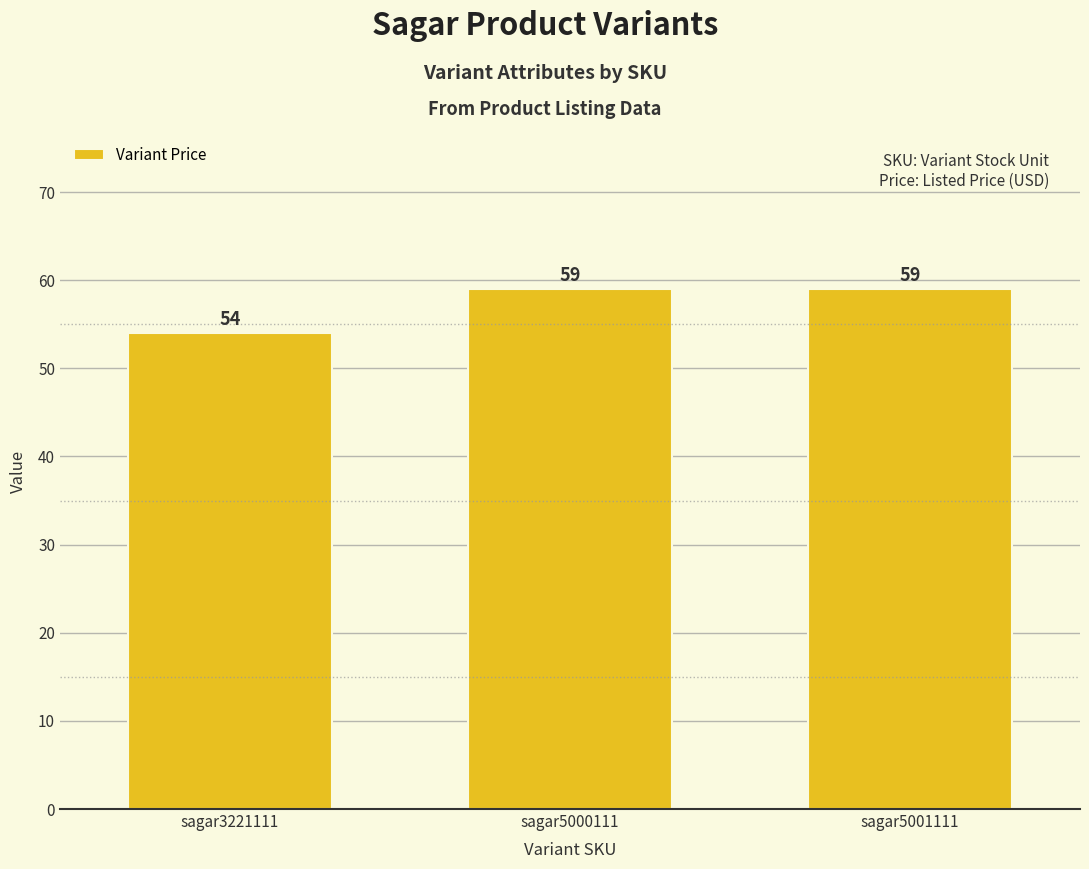

Reading left to right, what are all the values shown in this chart?

sagar3221111=54	sagar5000111=59	sagar5001111=59